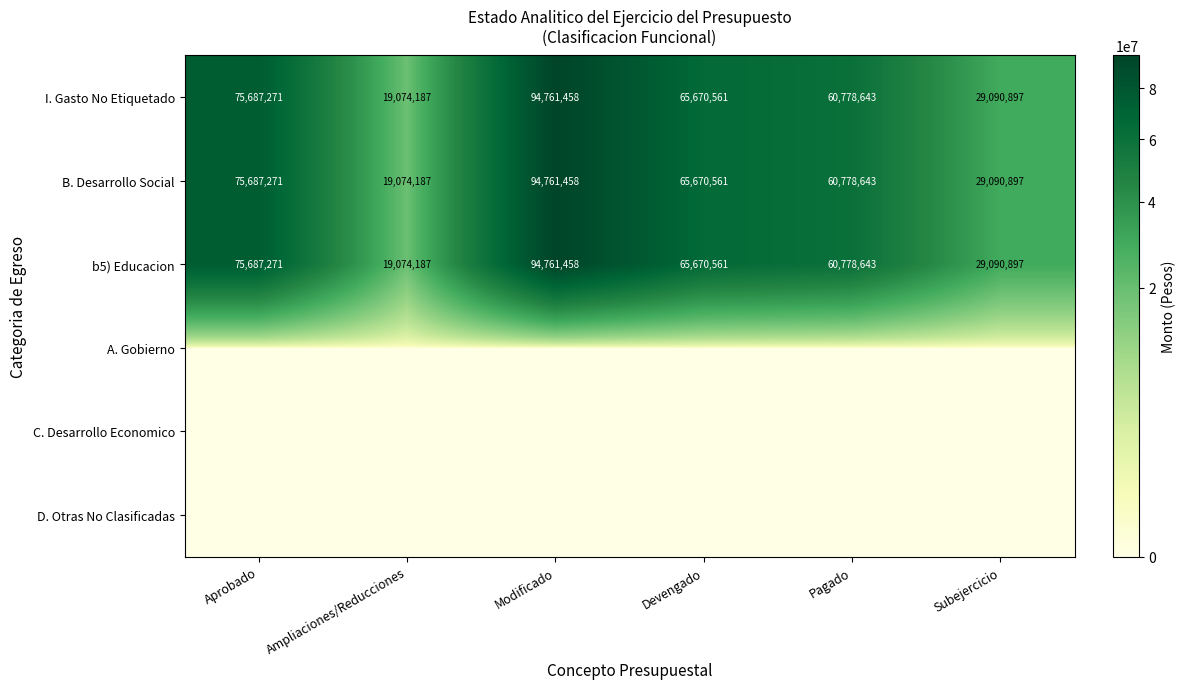

At which label does I. Gasto No Etiquetado first exceed 65670561?

Aprobado